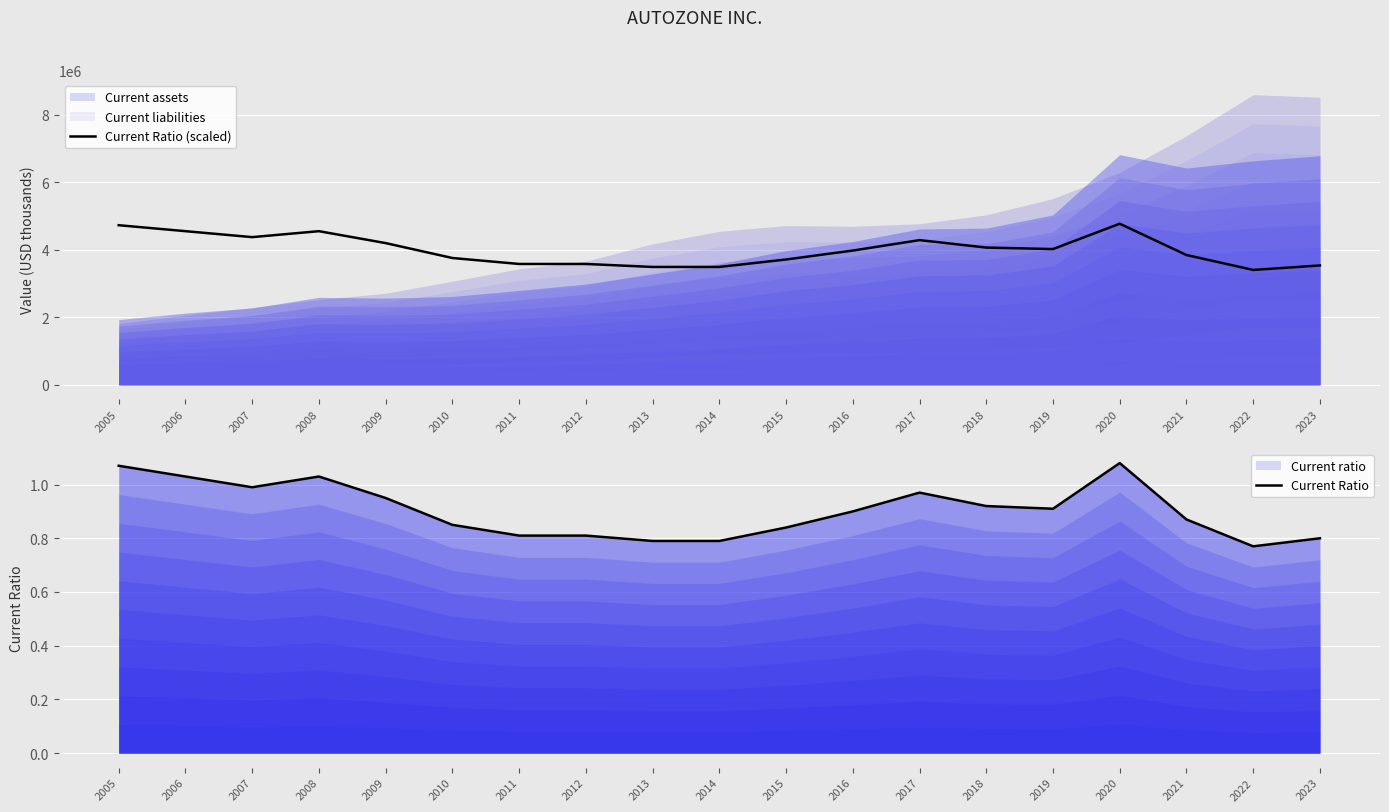

At how many categories does at least one series exceed 4689954?

2